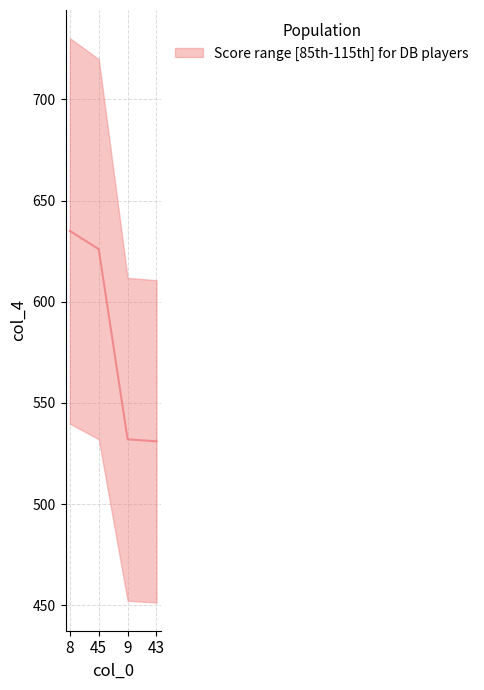

Where does the data first go above 626?

8